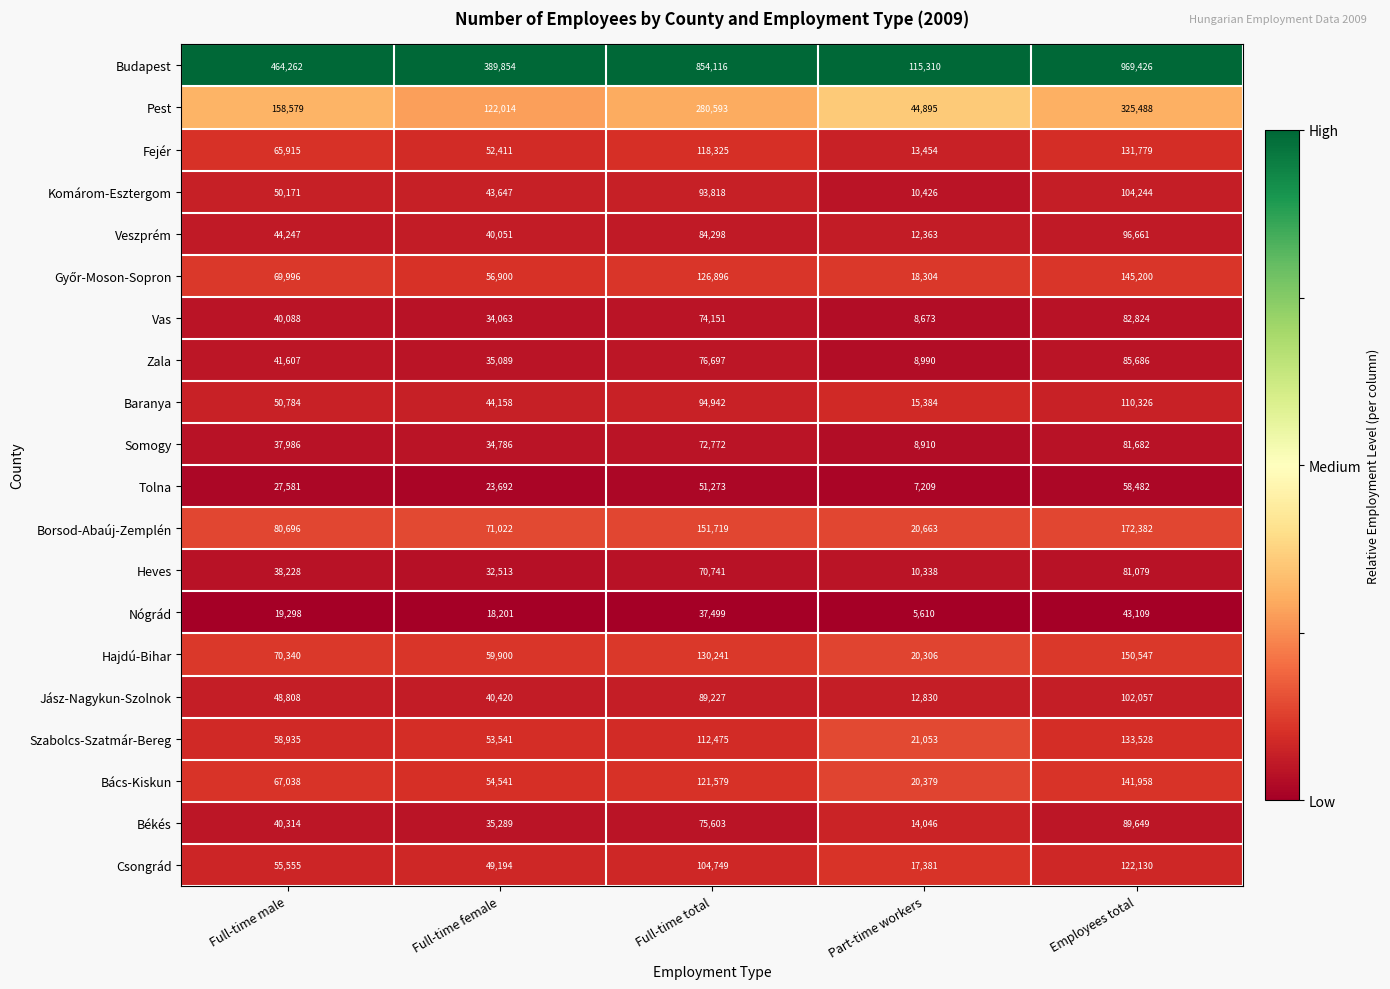

Is the value of Heves at Full-time male greater than the value of Nógrád at Part-time workers?

Yes